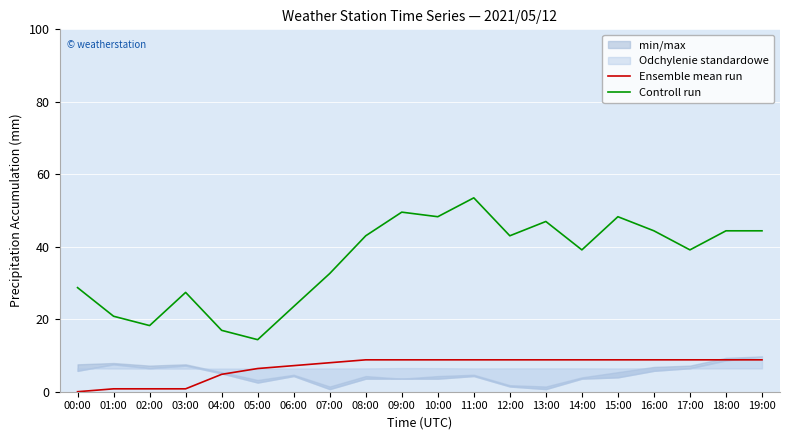

Which label corresponds to the largest value in the chart?

11:00